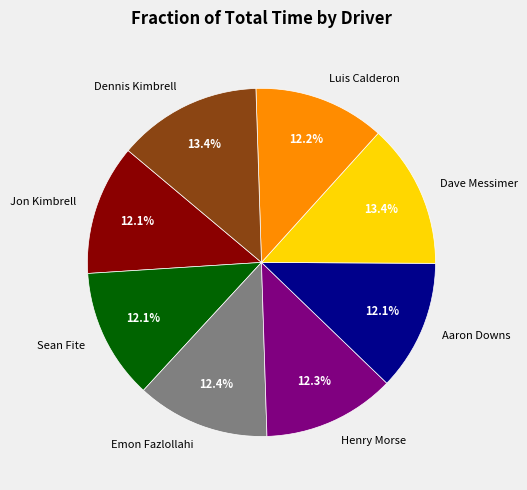

Approximately how many times larger is the value at Sean Fite compared to Dave Messimer?

0.9